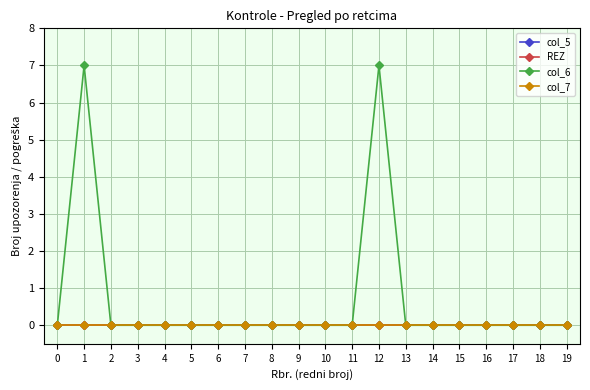

Does the chart have visible grid lines?

Yes